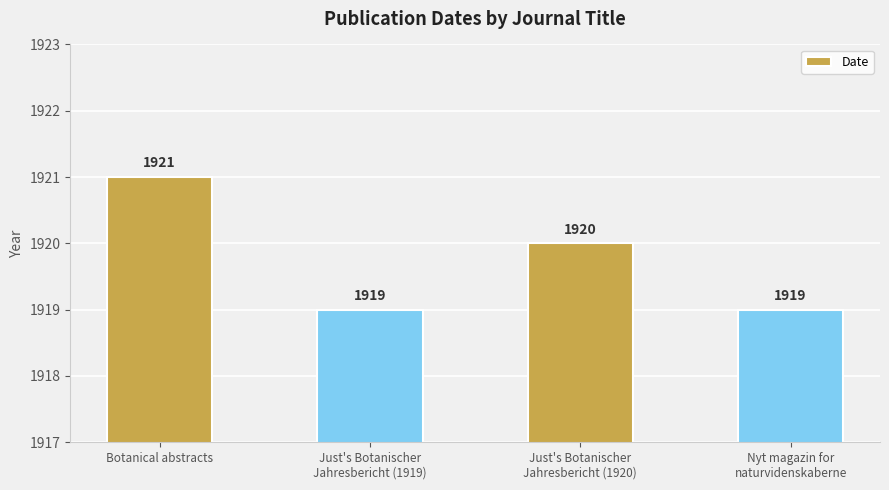

What is the average value?

1920